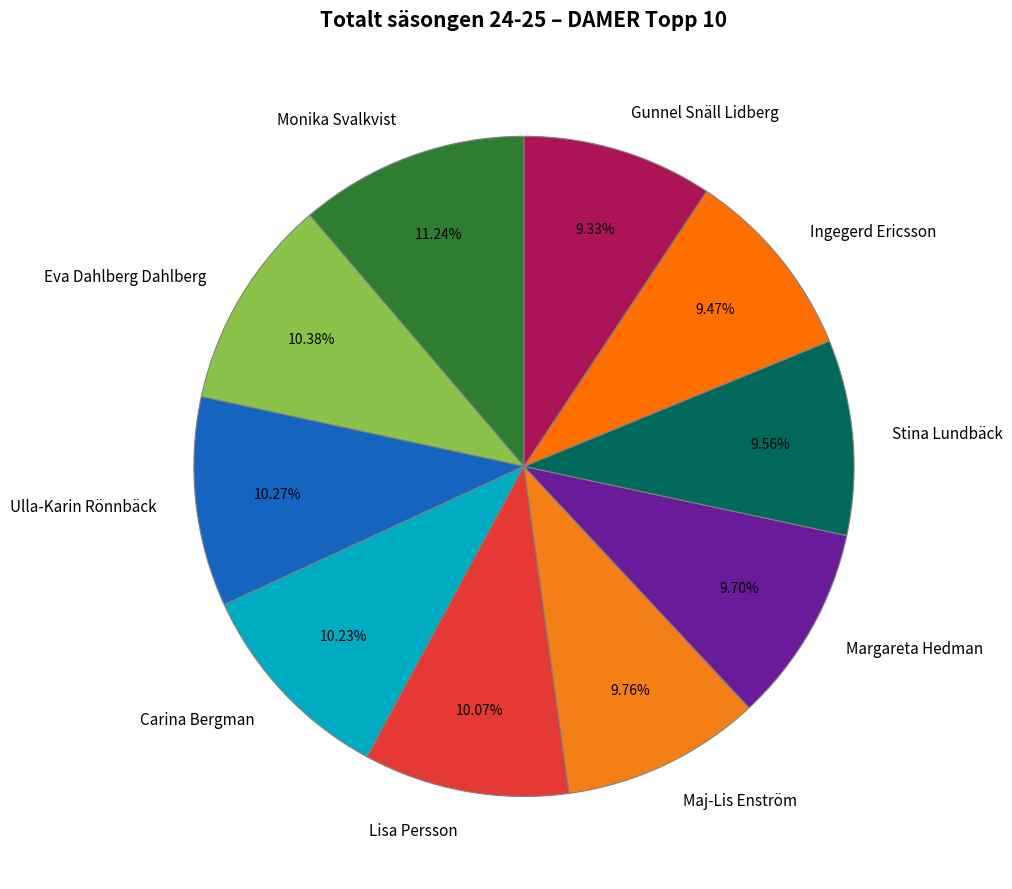

What is the largest slice in the pie chart?

Monika Svalkvist